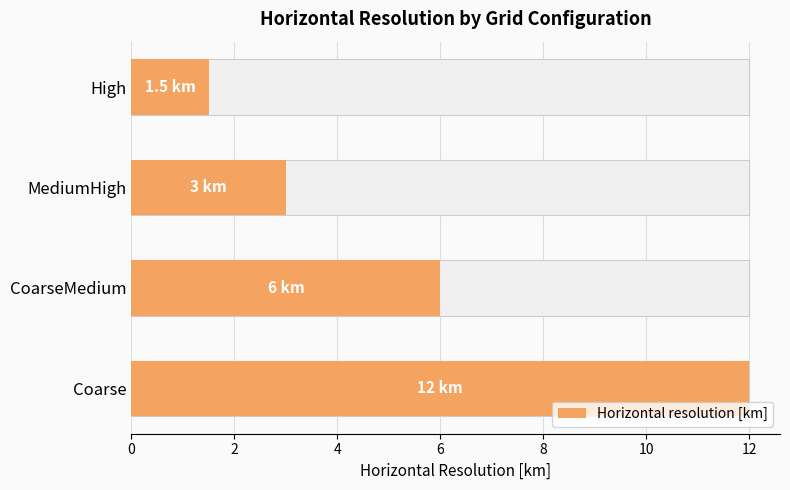

How many data points does each series have?

4